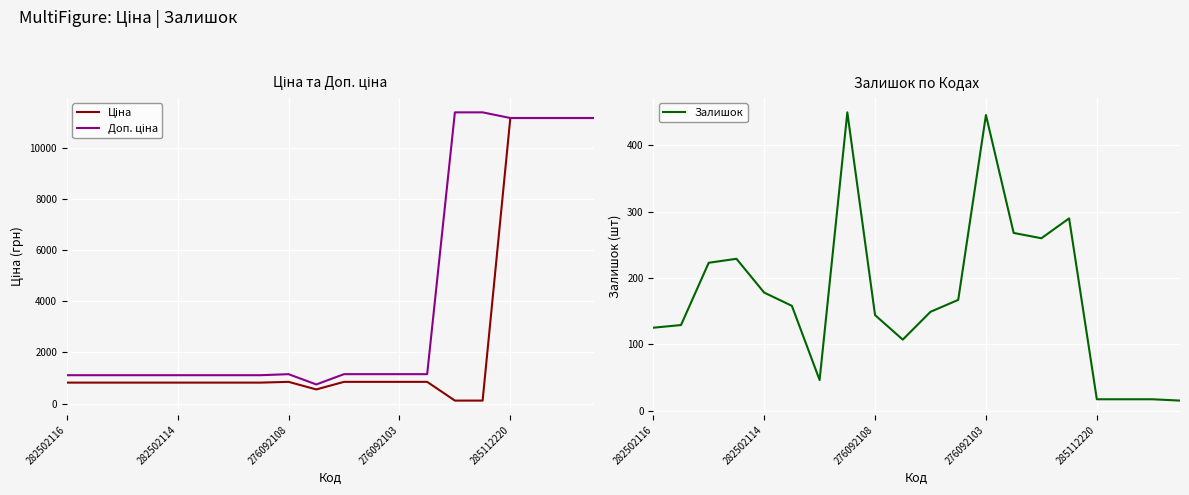

At 18, list the series in order from largest to smallest.

Ціна, Доп. ціна, Залишок